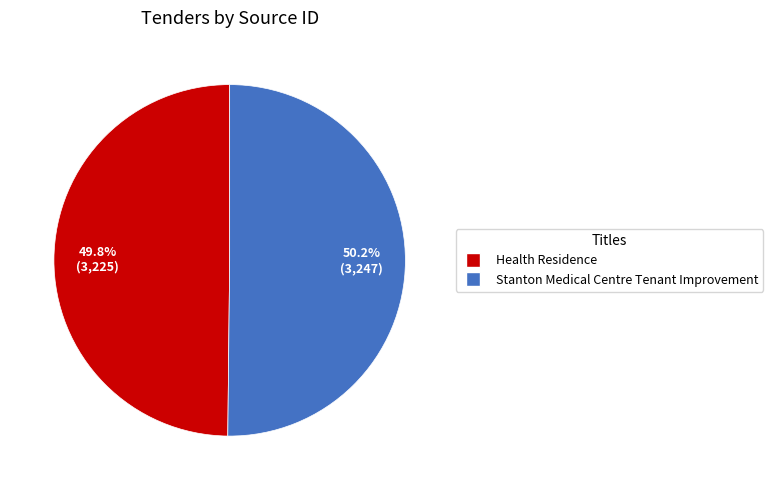

What portion of the pie excludes Health Residence?

50.2%